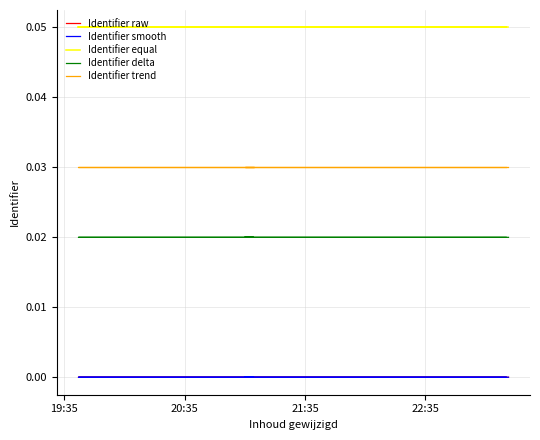

What are all the series names shown in the legend?

Identifier raw, Identifier smooth, Identifier equal, Identifier delta, Identifier trend